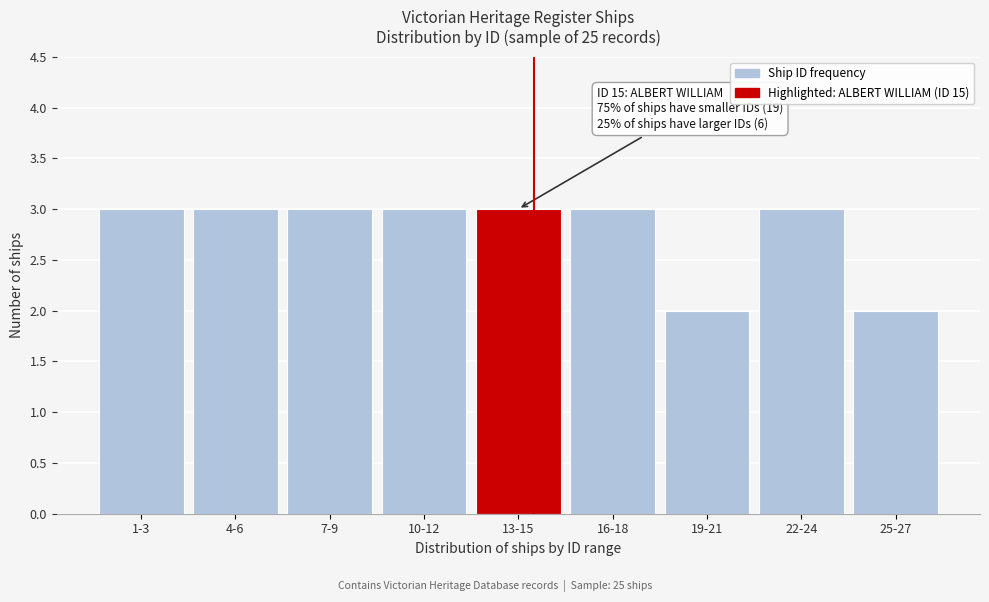

Reading left to right, list all the values displayed in this chart.

1-3=3	4-6=3	7-9=3	10-12=3	13-15=3	16-18=3	19-21=2	22-24=3	25-27=2